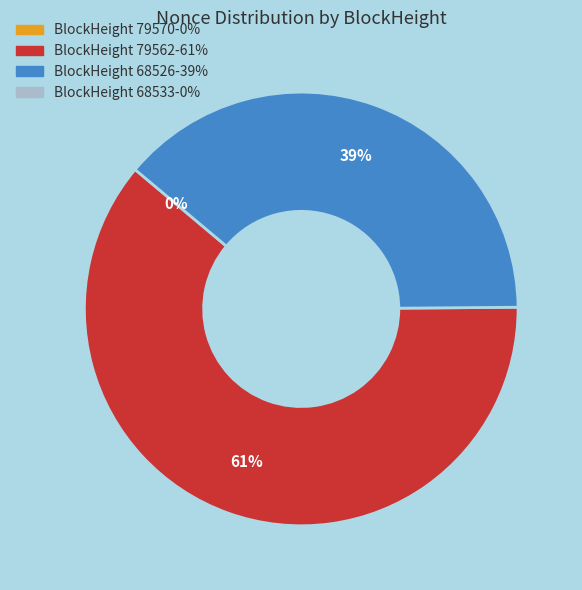

Does any single category account for the majority?

Yes